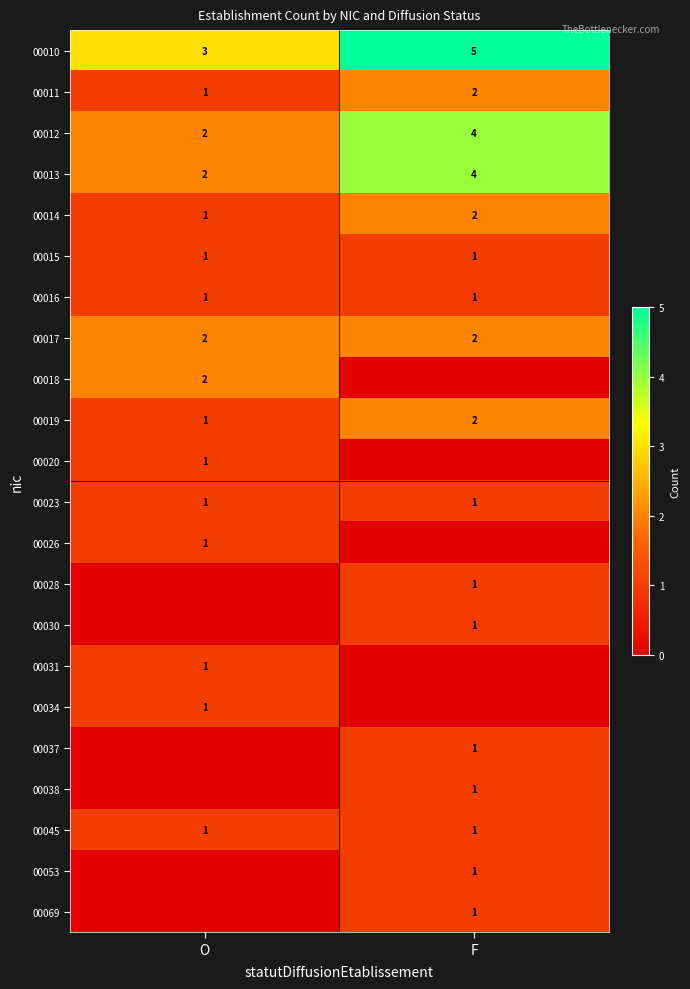

Is it true that 00020 equals 0 at O?

False